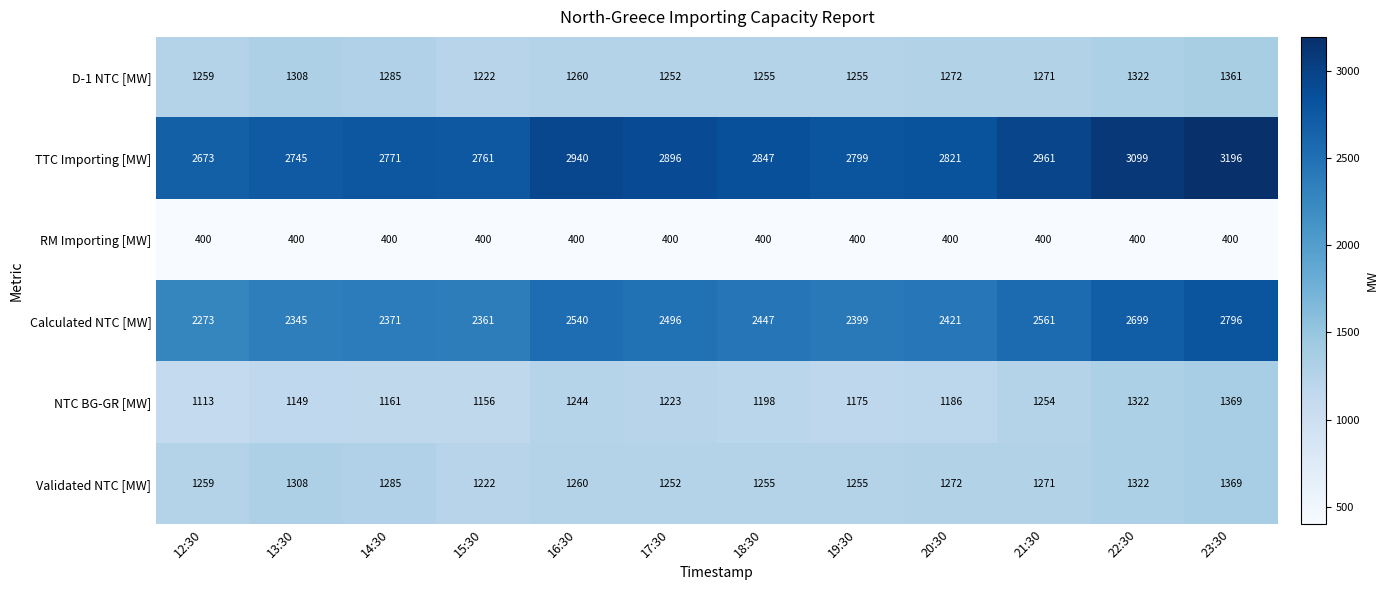

What is the highest value of the RM Importing [MW] series?

400